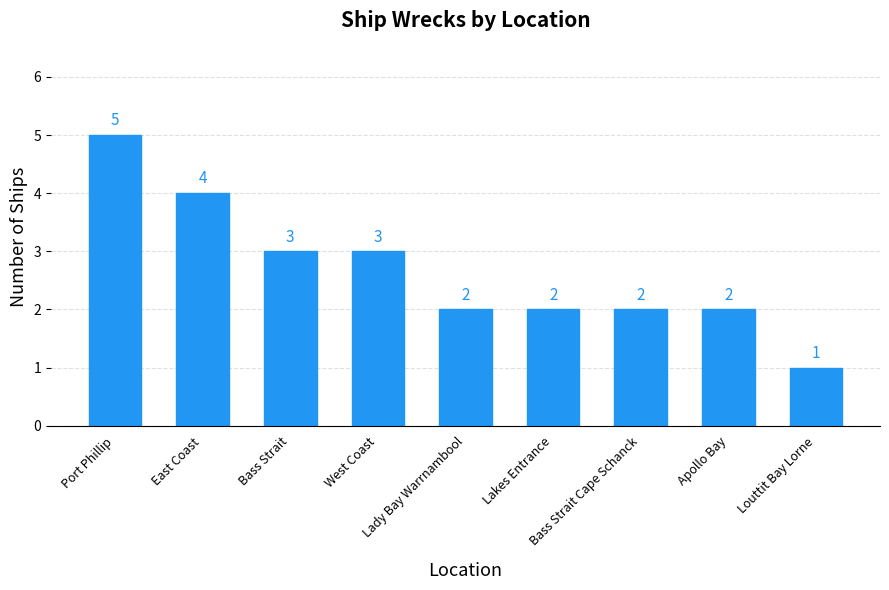

Count the values in the range 2 to 3.

6